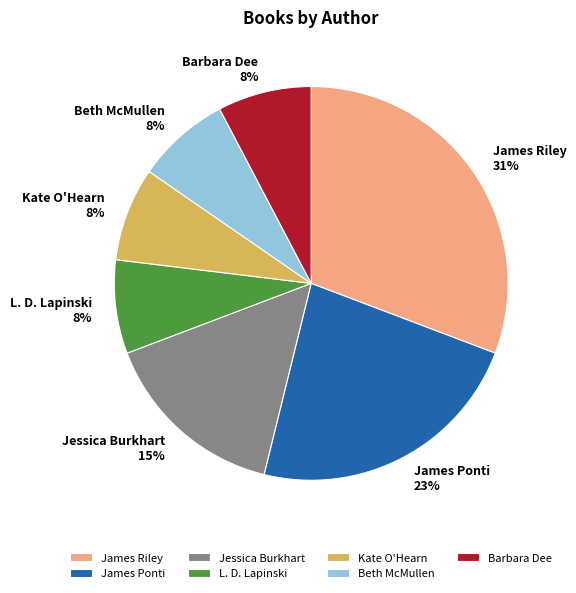

Which category has the biggest portion of the pie?

James Riley